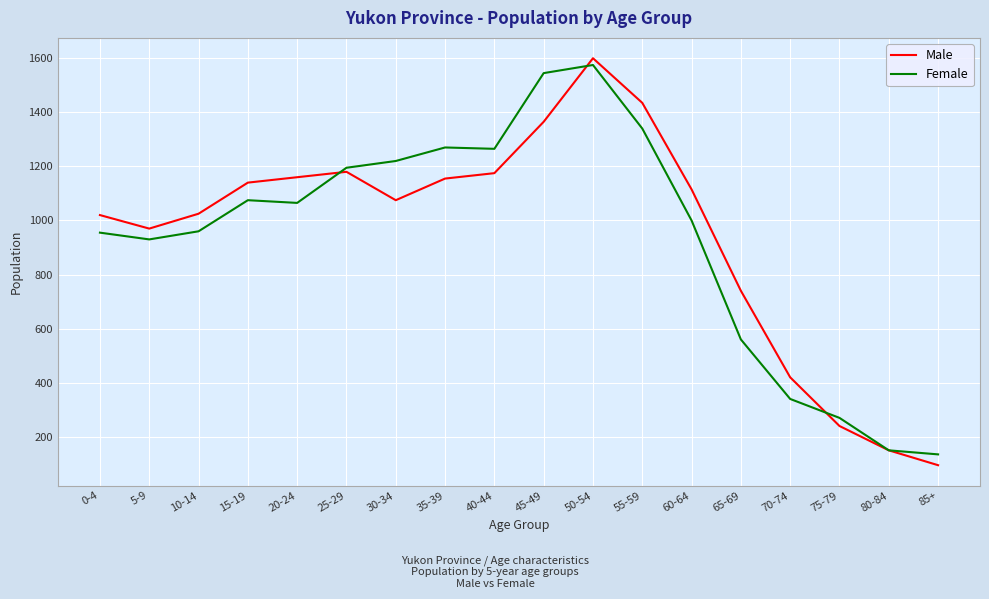

At which category is the sum across all series the highest?

50-54